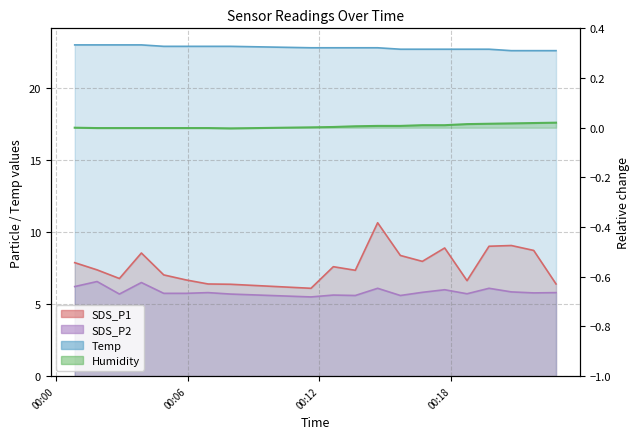

True or false: SDS_P2 and SDS_P1 intersect in this chart.

False